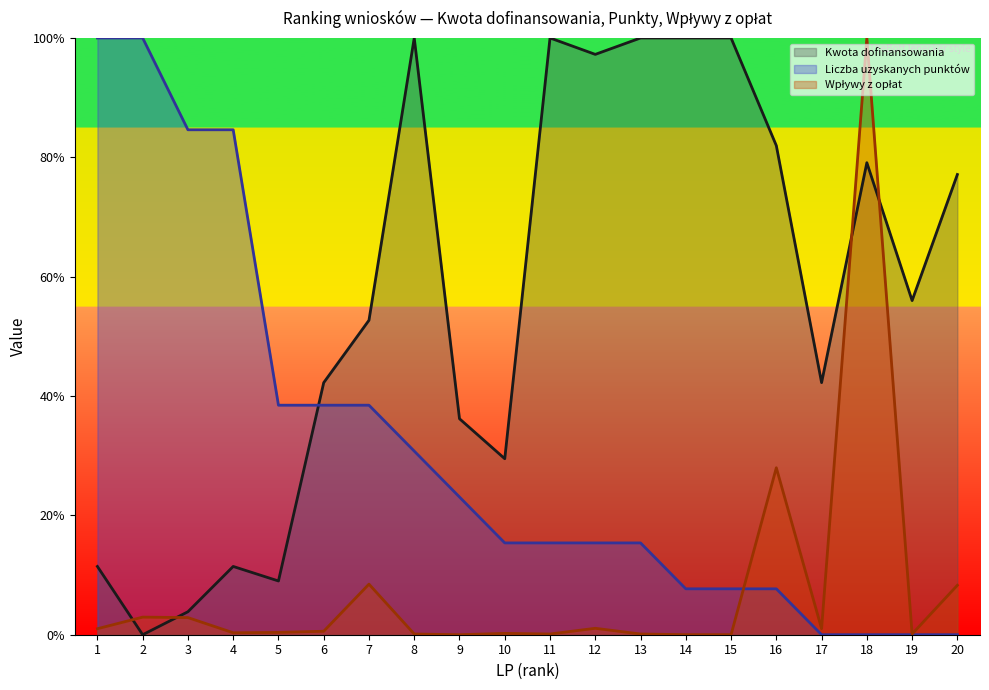

At which label is Kwota dofinansowania (line) closest to 0?

2